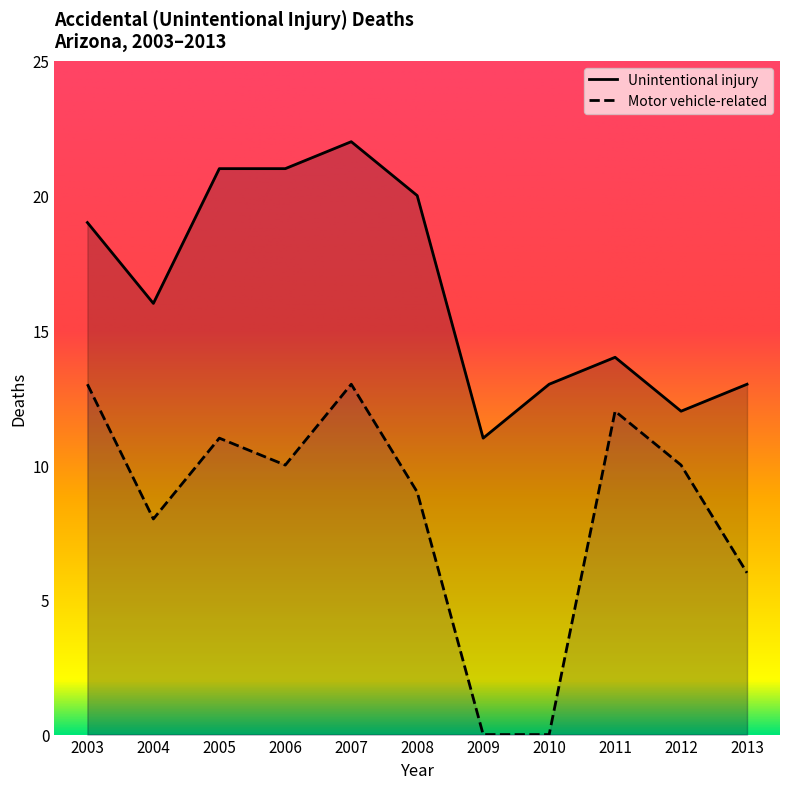

How many distinct data groups are displayed?

2